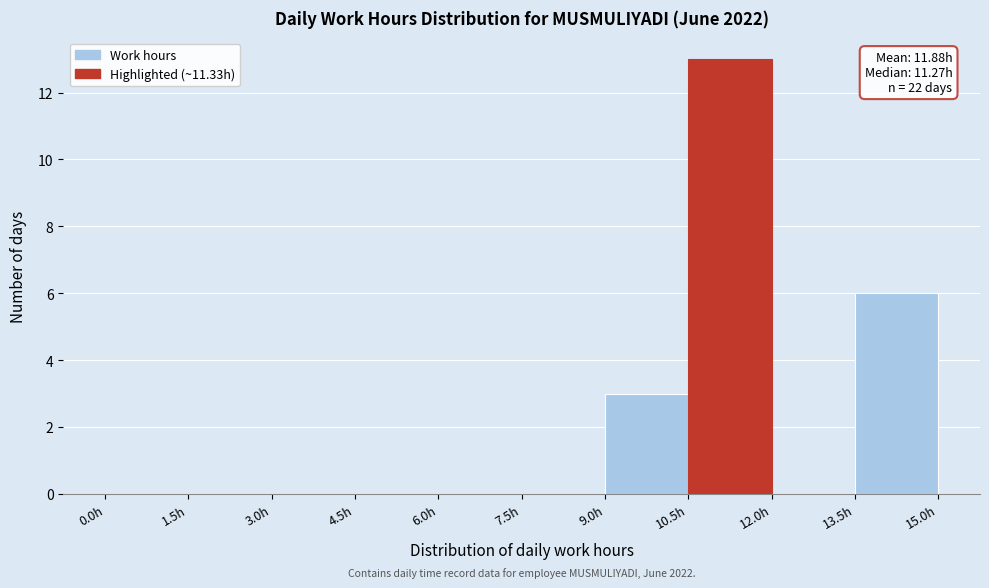

Over which range of the x-axis is the bar tallest?

10.5 to 12.0